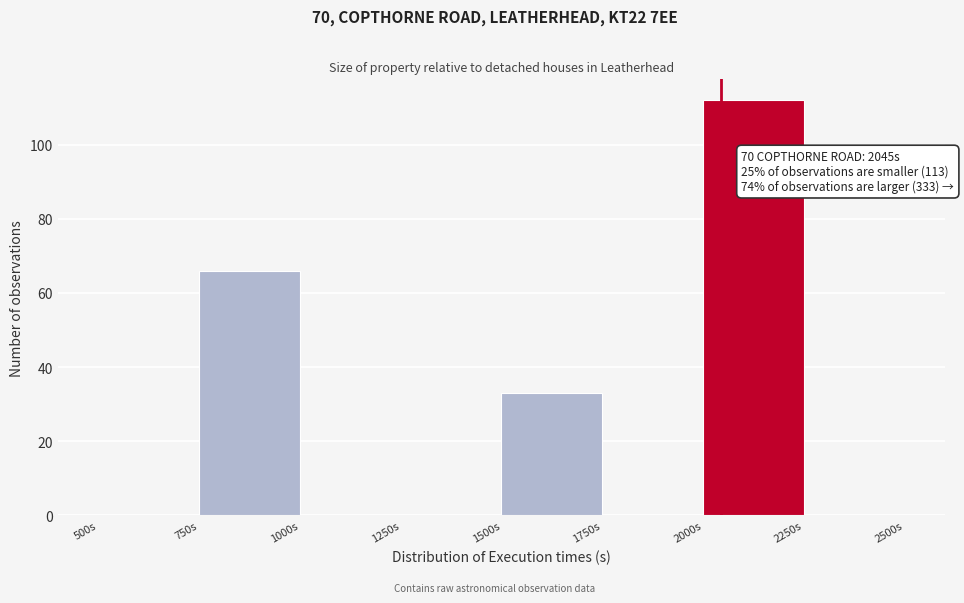

Over which range of the x-axis is the bar tallest?

2000 to 2250